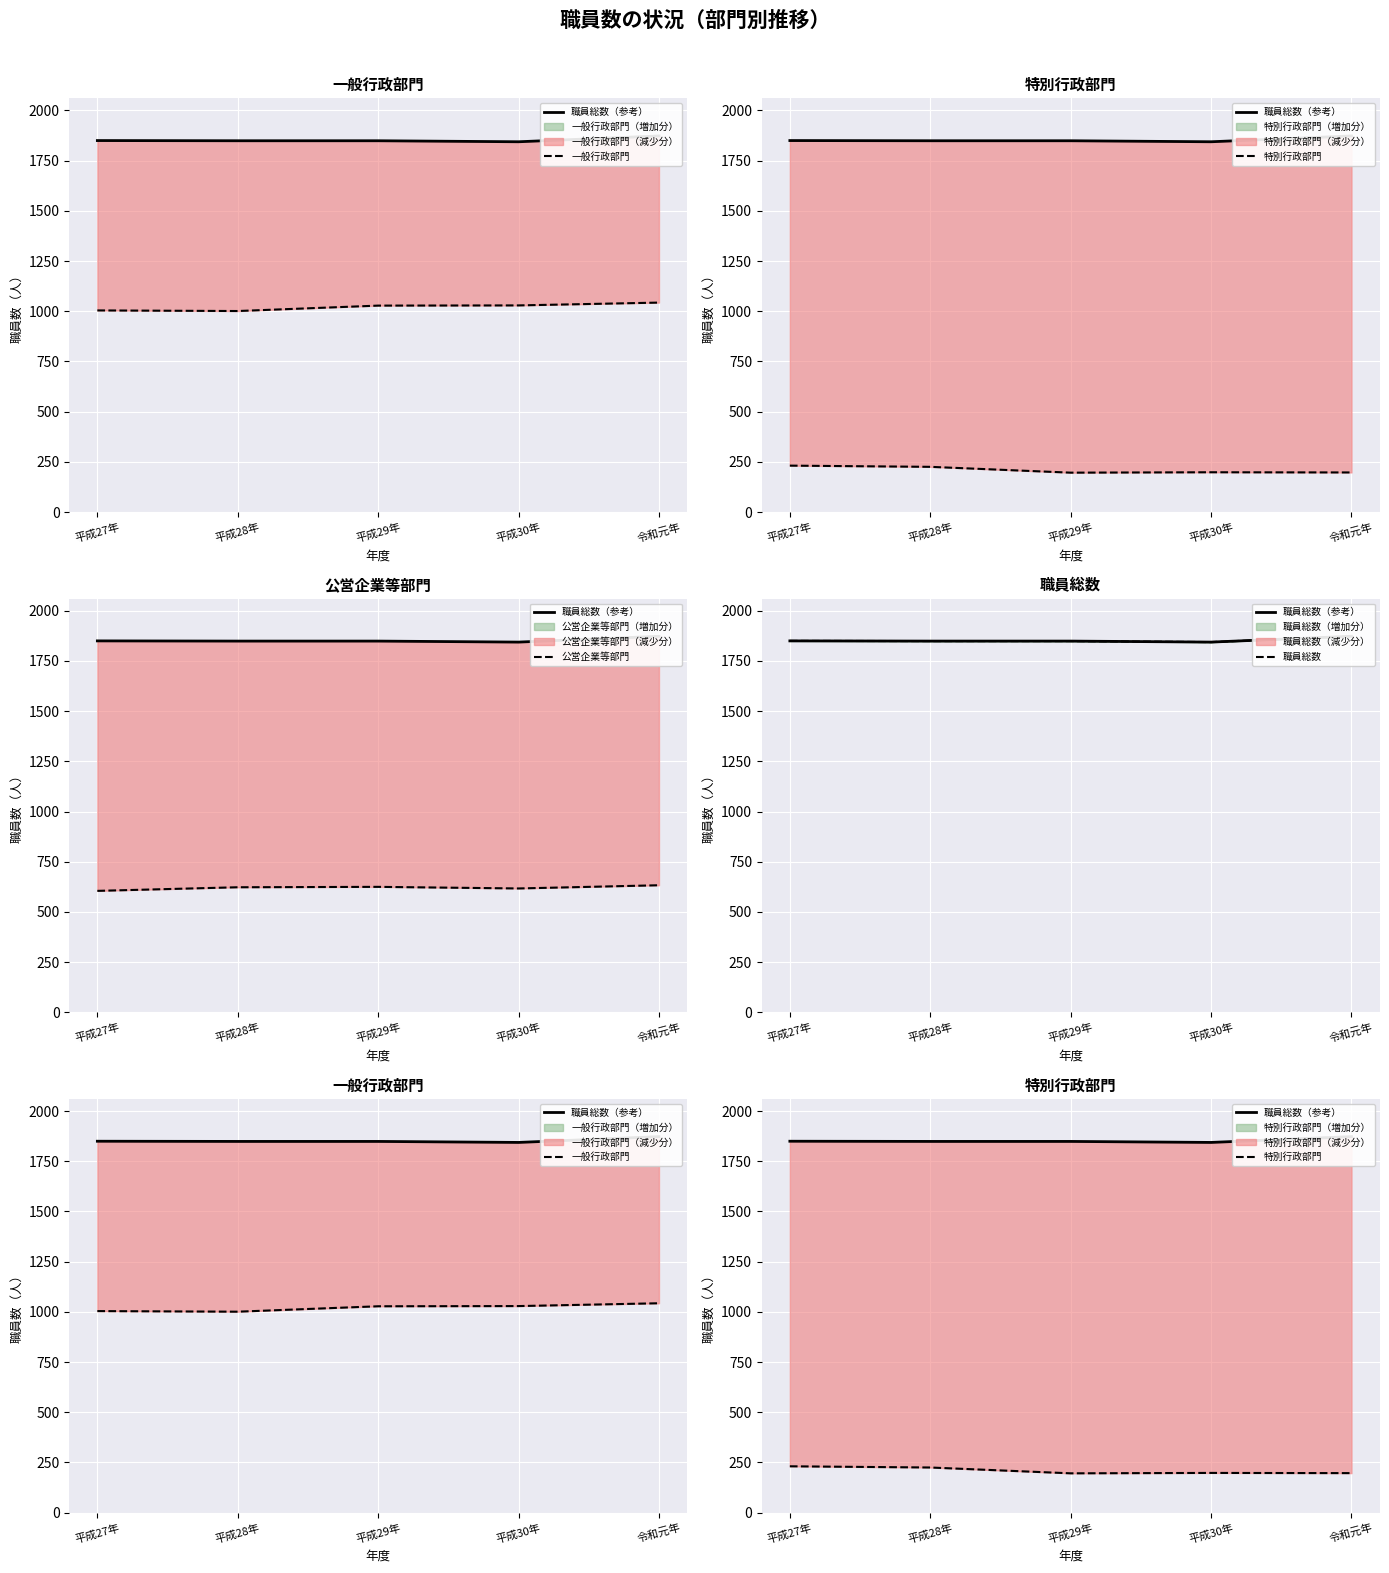

Does the chart display data point markers on the line(s)?

No